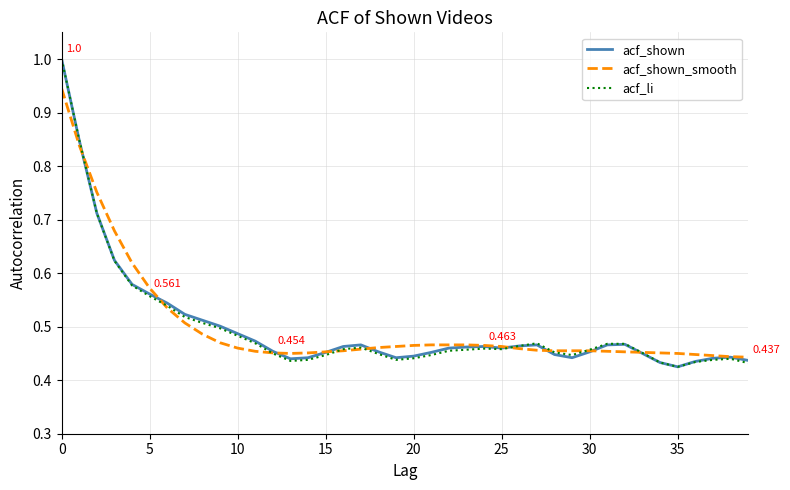

What are all the series names shown in the legend?

acf_shown, acf_shown_smooth, acf_li